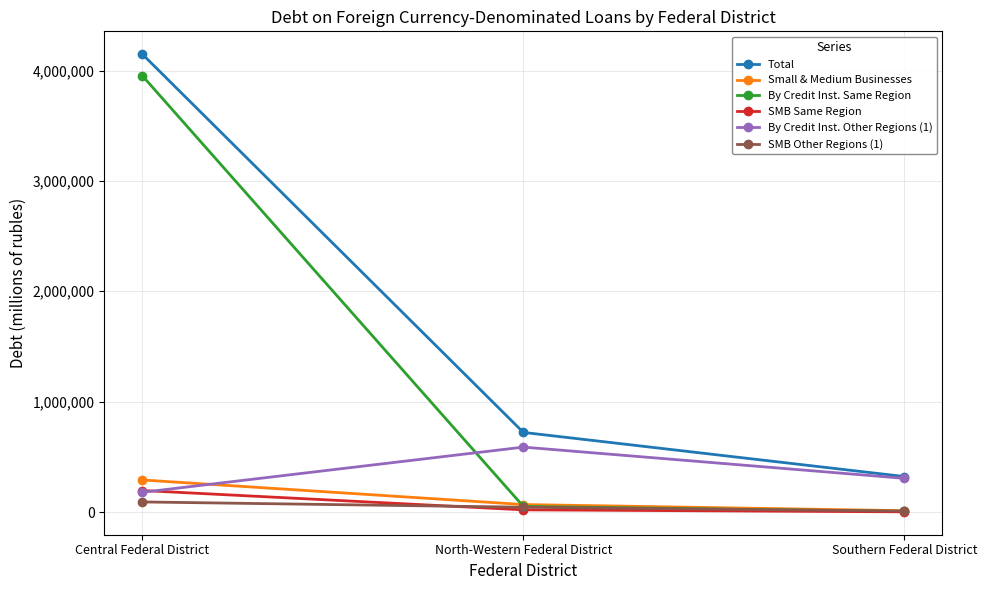

Is the value of By Credit Inst. Other Regions (1) at Southern Federal District greater than the value of By Credit Inst. Same Region at Southern Federal District?

Yes